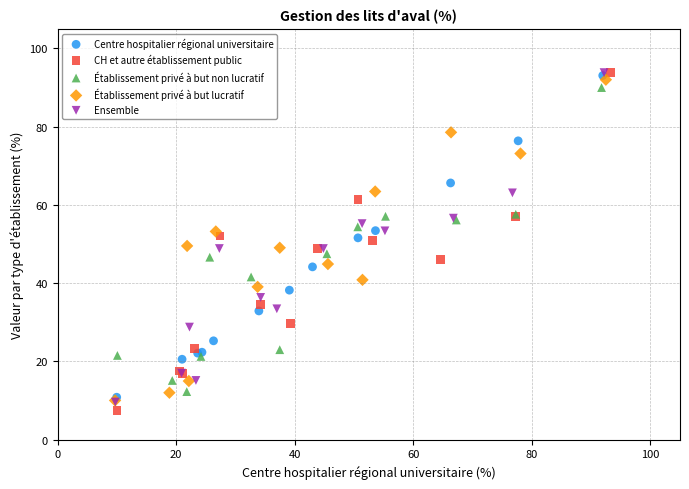

Which series reaches the minimum Y coordinate?

CH et autre établissement public